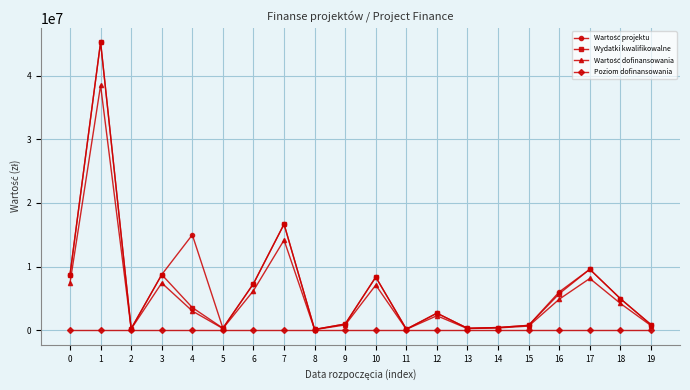

Which label corresponds to the largest value in the chart?

1